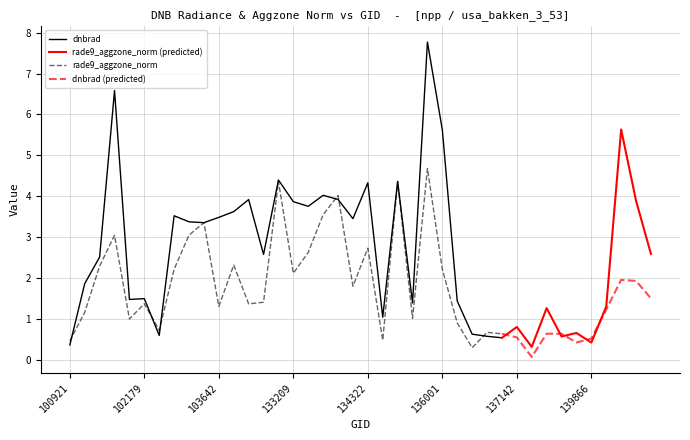

After their last crossing, which series has the higher values: rade9_aggzone_norm or dnbrad?

rade9_aggzone_norm